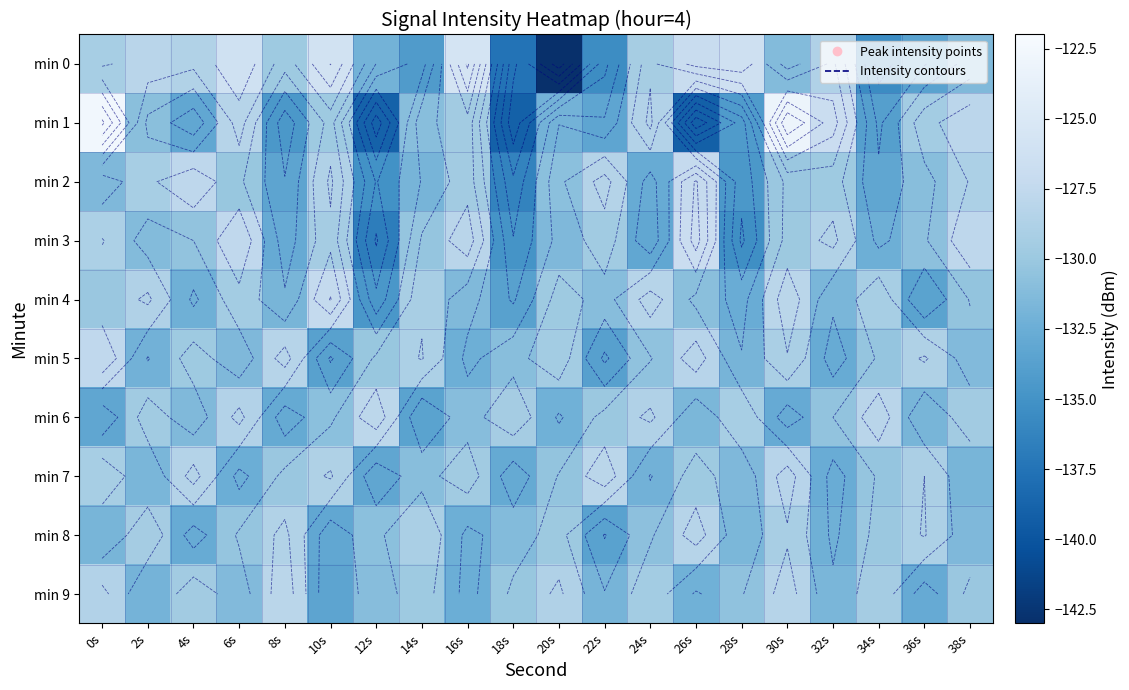

How many categories are shown in the chart?

20